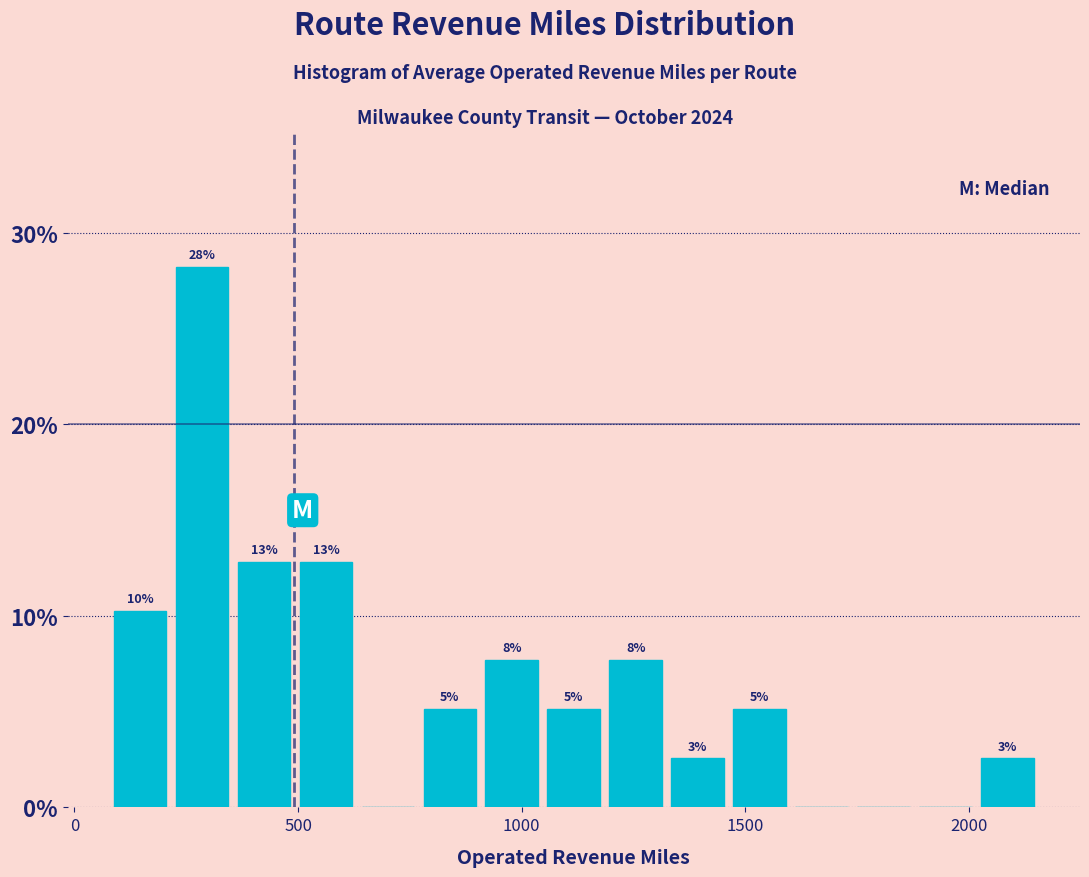

Read against the x-axis, roughly where is the centre of the tallest bar?

300